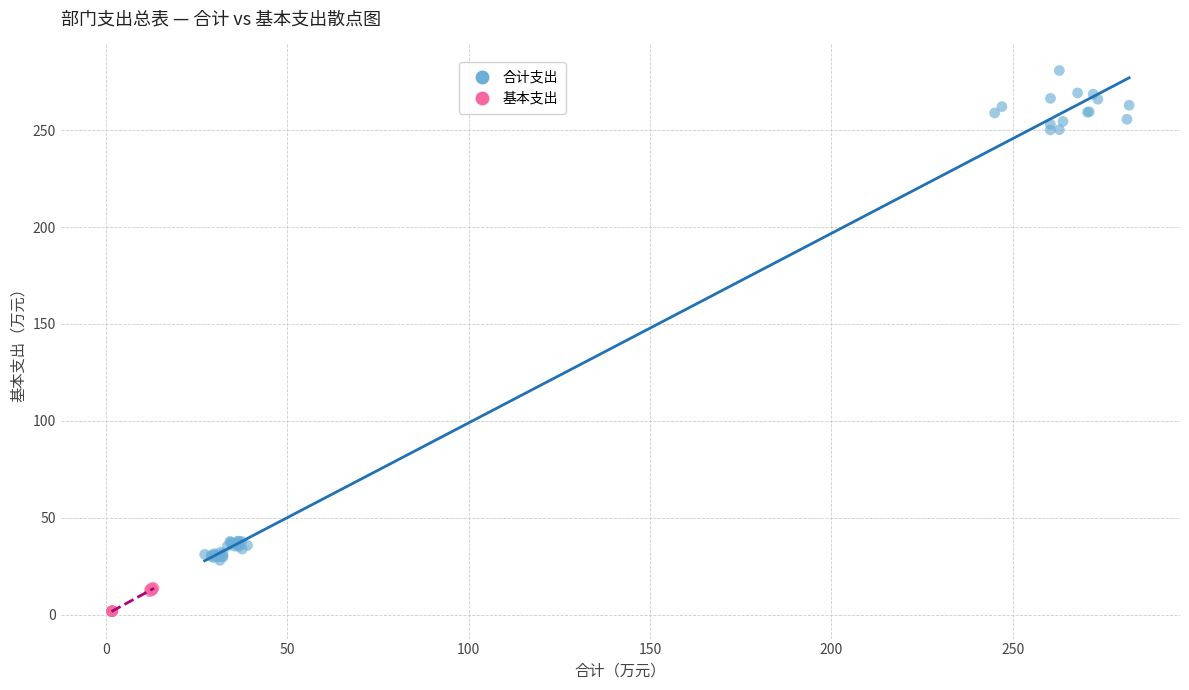

Which series has the widest spread of Y values?

合计支出